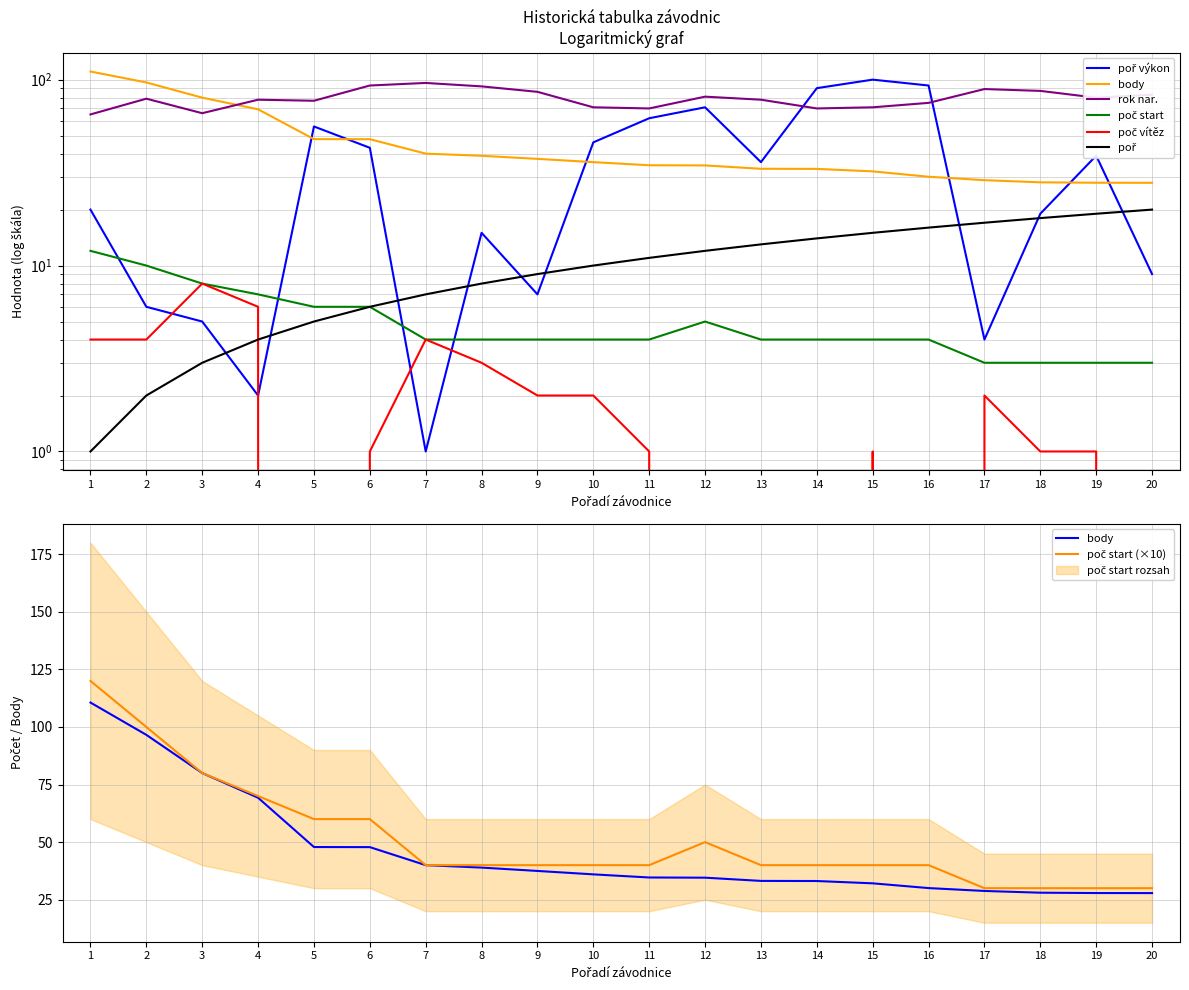

The value of poč start at 9 is 5.5. True or false?

False